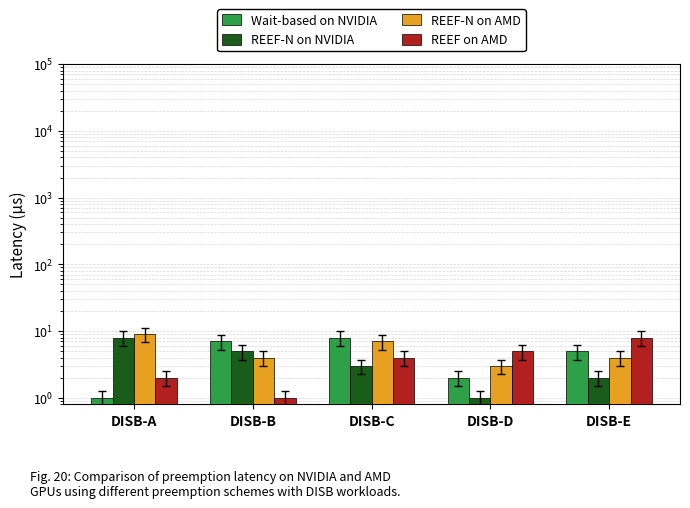

List the labels in order of REEF-N on AMD value, smallest first.

DISB-D, DISB-B, DISB-E, DISB-C, DISB-A